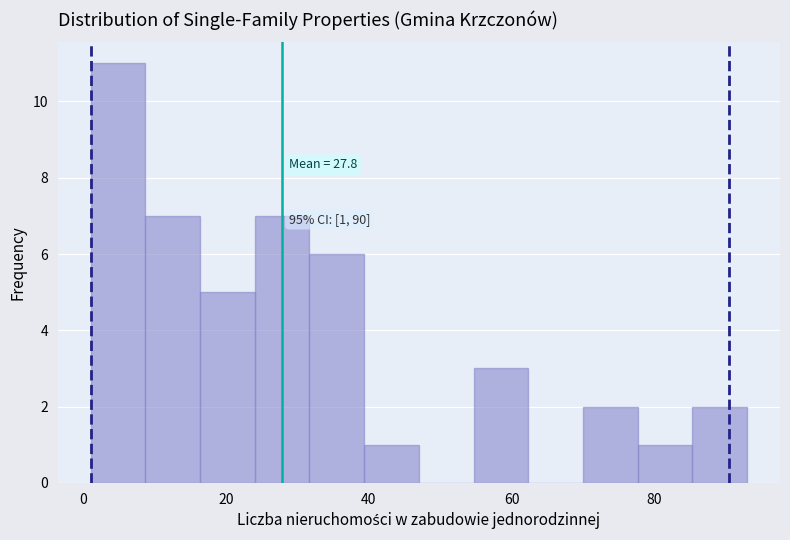

Around what value on the x-axis is the tallest bar? Give the approximate position of its centre, as read against the axis.

4